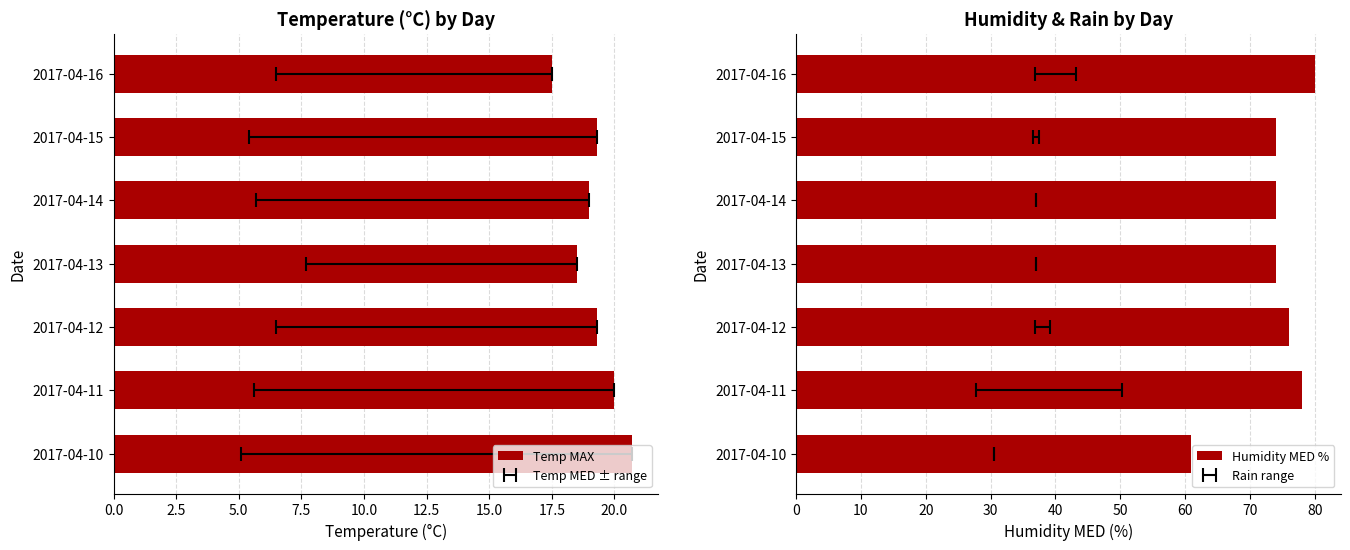

What is the difference between the highest and lowest values at 2017-04-14?

55.0